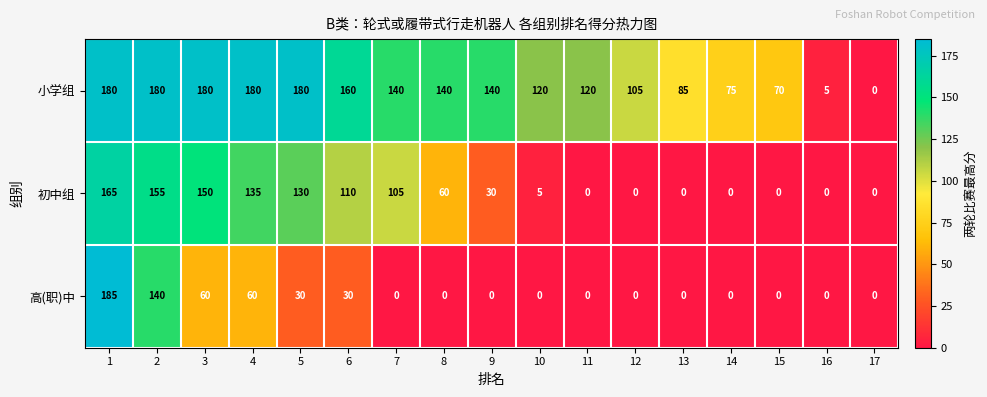

What is the difference between the highest and lowest values at 10?

120